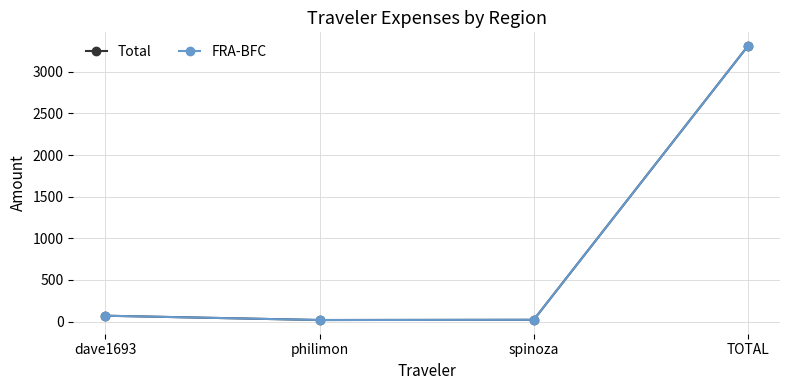

At which label does FRA-BFC reach its peak?

TOTAL